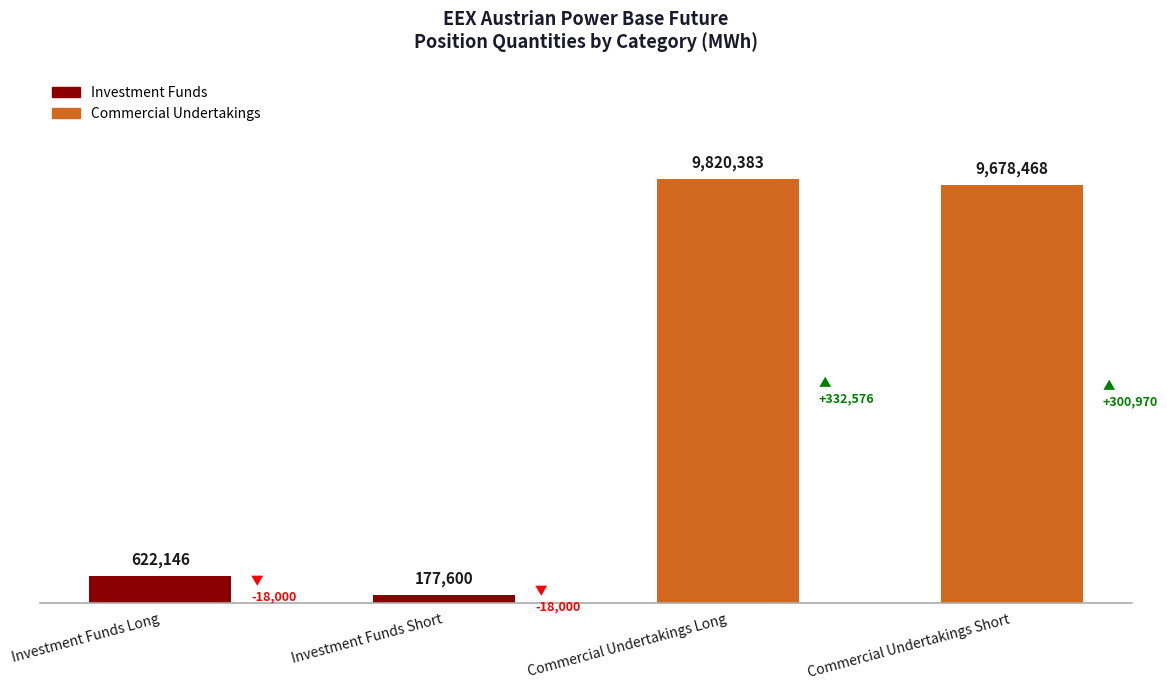

Which category has the highest value across all series?

Commercial Undertakings Long